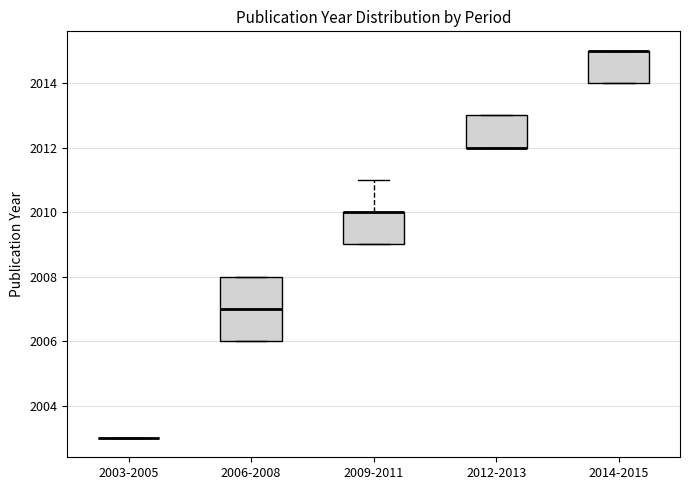

Reading left to right, transcribe this box plot: for each box, give where its median line is, the range the box spans, and where its two whiskers end, as read against the y-axis. The values are not printed on the chart, so give them approximately, as read against the axis.

2003-2005: box collapsed to a line at 2003, whiskers 2003 to 2003
2006-2008: median 2007, box 2006 to 2008, whiskers 2006 to 2008
2009-2011: median 2010 (drawn on the box's upper edge), box 2009 to 2010, whiskers 2009 to 2011
2012-2013: median 2012 (drawn on the box's lower edge), box 2012 to 2013, whiskers 2012 to 2013
2014-2015: median 2015 (drawn on the box's upper edge), box 2014 to 2015, whiskers 2014 to 2015